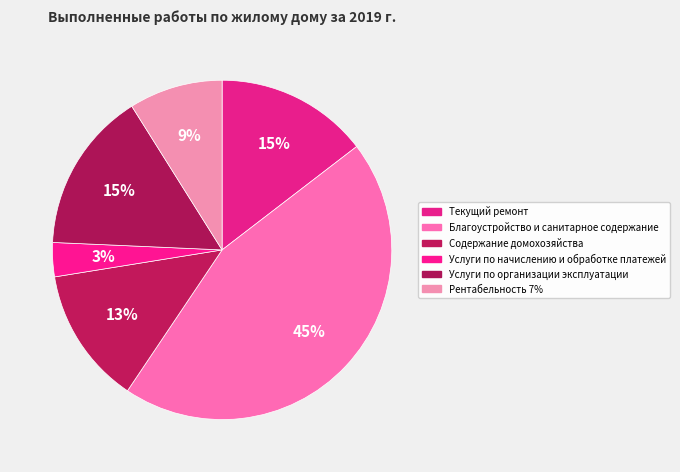

How many segments does this pie chart have?

6